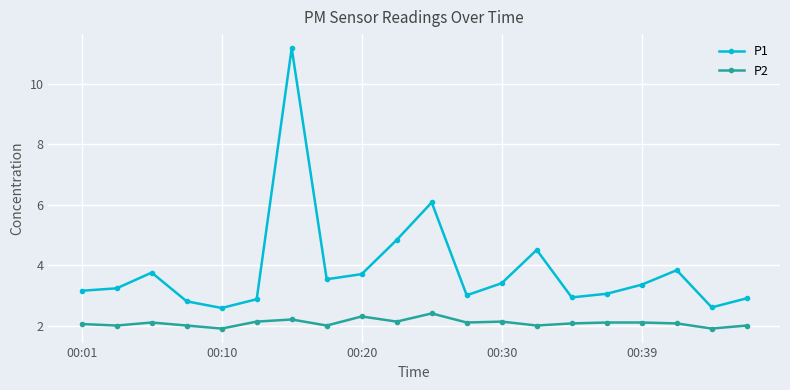

What is the difference between the maximum and minimum values in the P1 series?

8.6